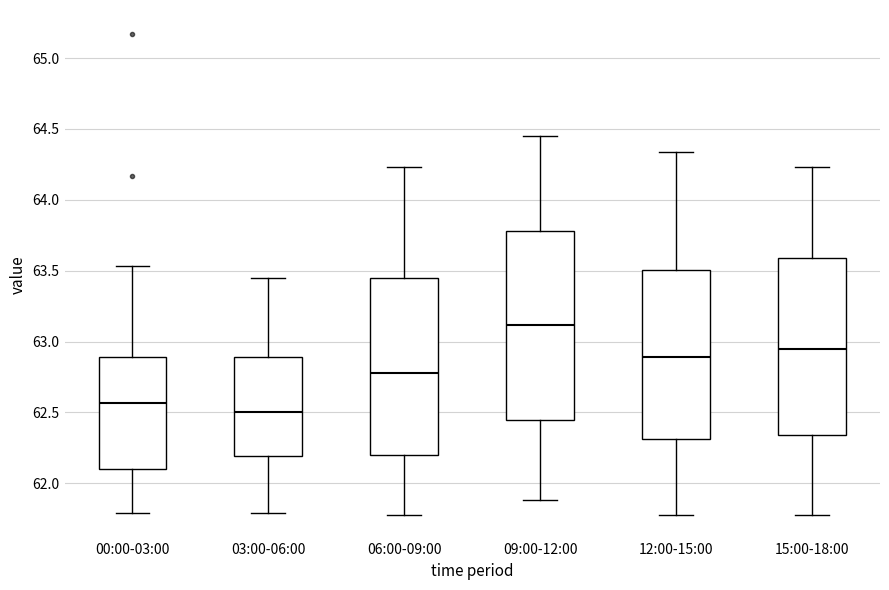

Where is the upper edge of the box for 00:00-03:00 on the y-axis? The values are not printed on the chart, so give them approximately, as read against the axis.

62.90